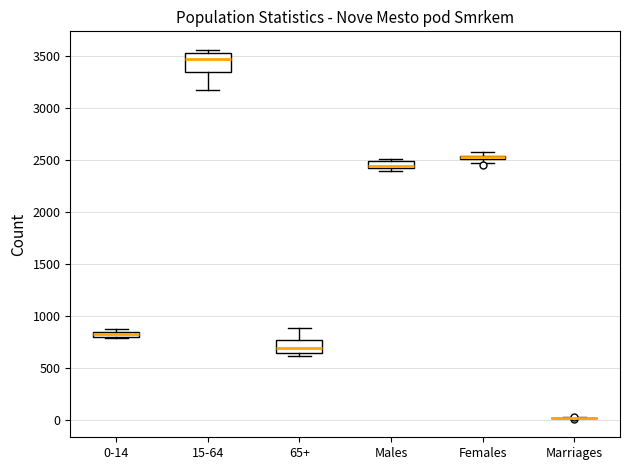

Where does the lower whisker of the box for 15-64 end on the y-axis? The values are not printed on the chart, so give them approximately, as read against the axis.

3150